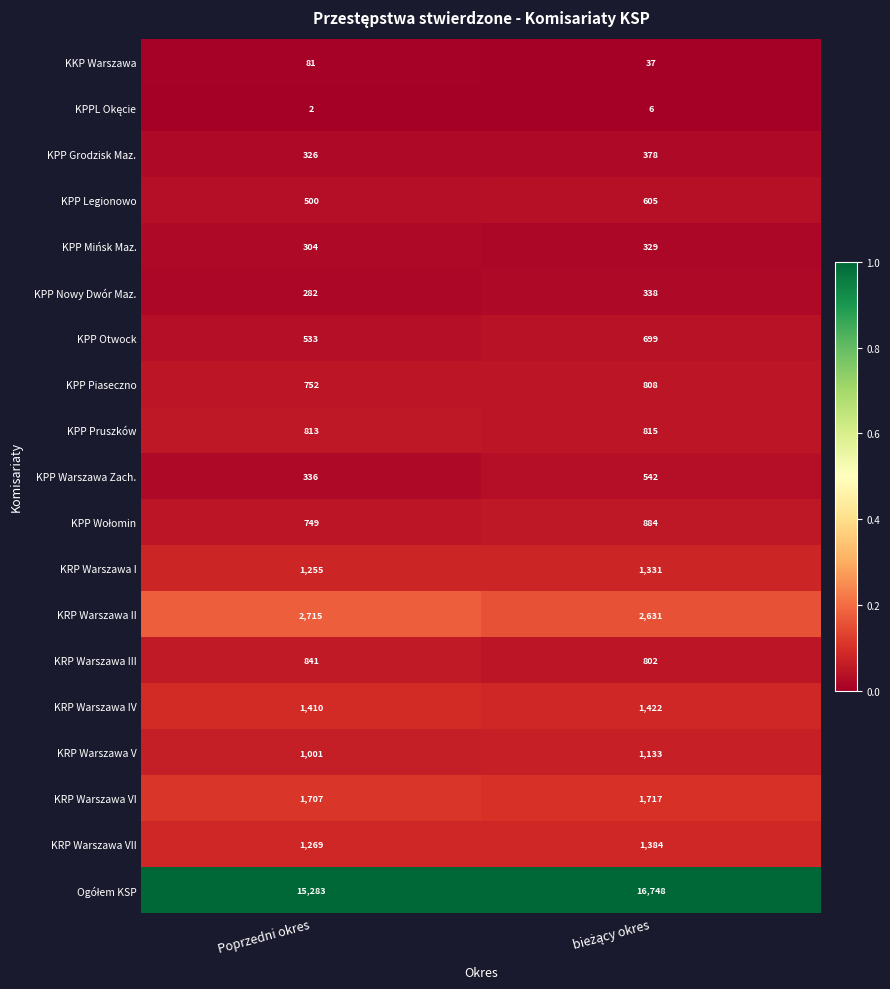

What is the total value across all series at Poprzedni okres?

30159